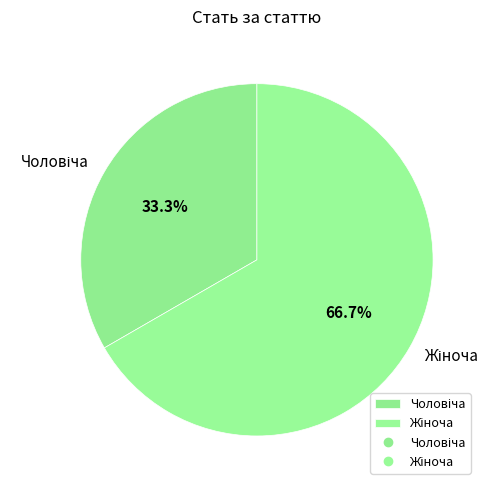

Is there any slice that represents more than half of the pie?

Yes